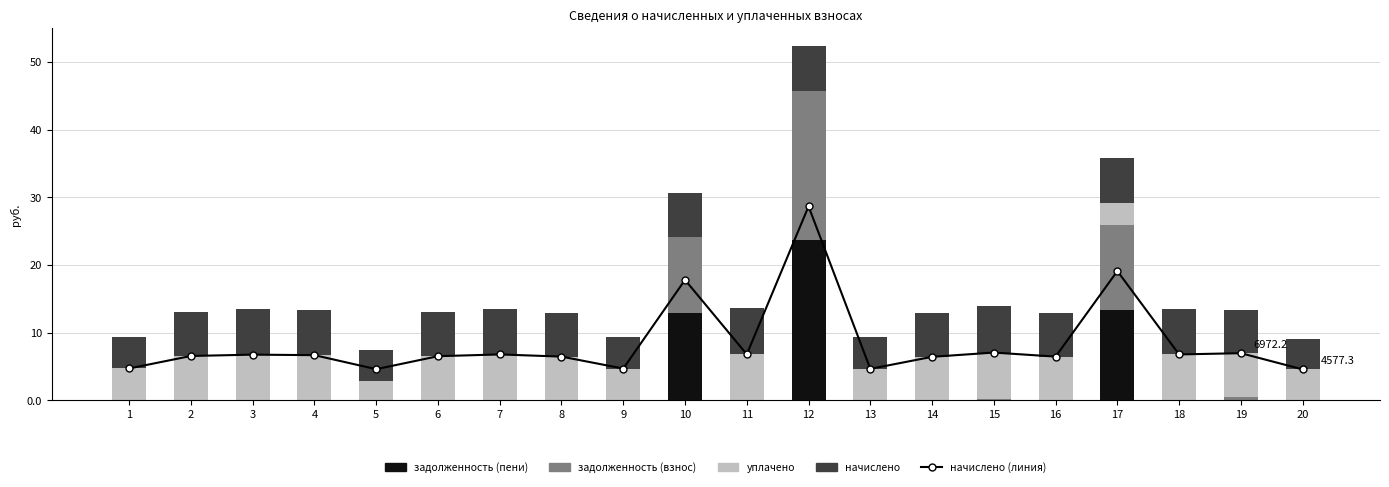

What is the total value across all series at 3?

20275.2